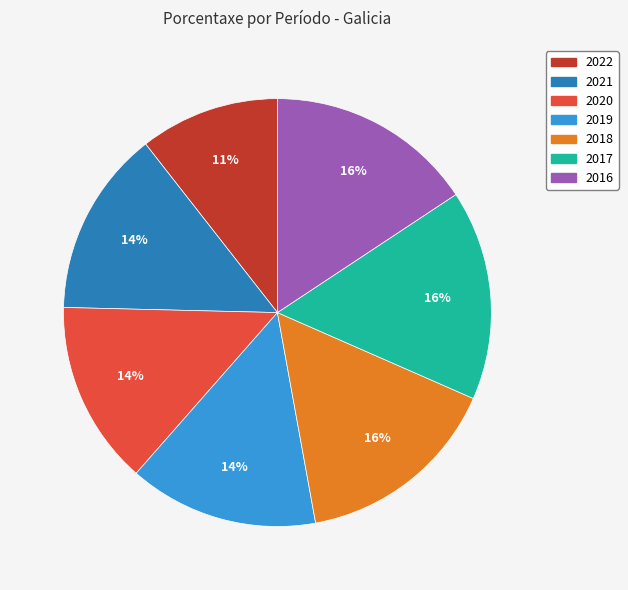

What is the smallest slice in the pie chart?

2022